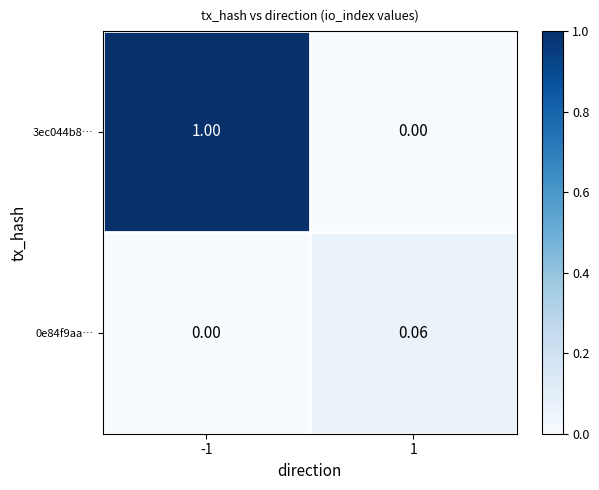

Is the value of 0e84f9aa… at 1 greater than the value of 3ec044b8… at -1?

No